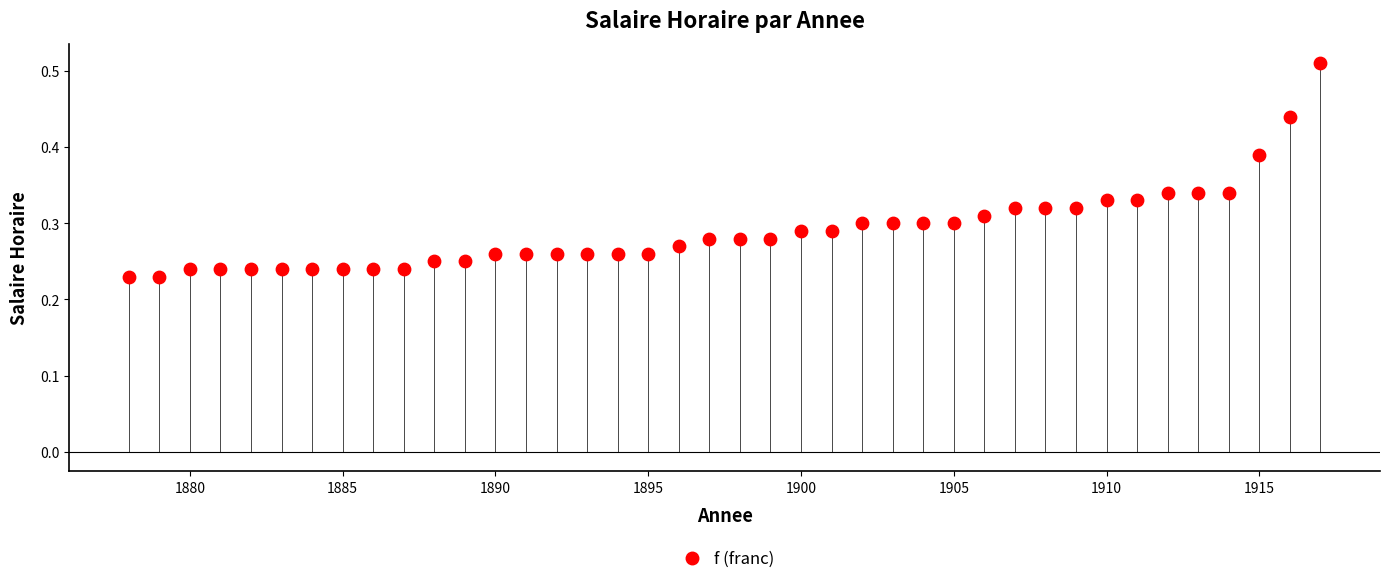

What is the range of X values (max minus min)?

39.0